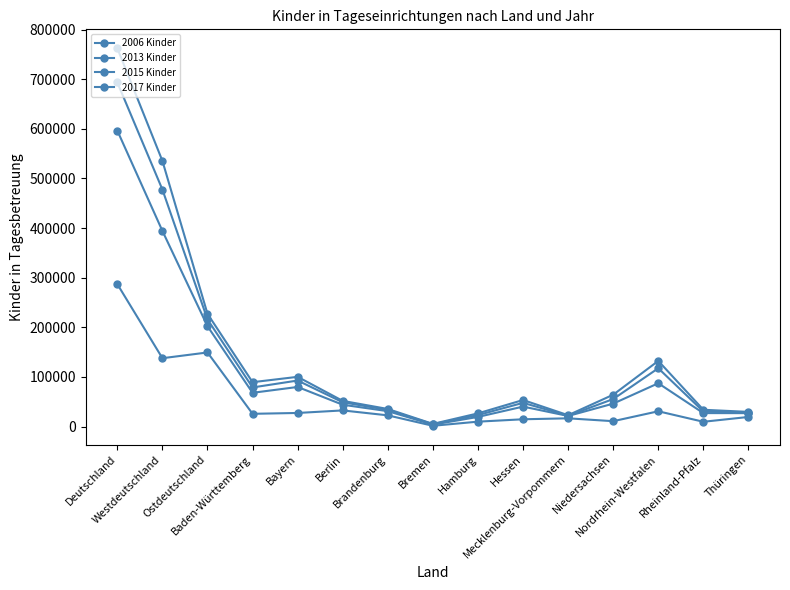

How many distinct data groups are displayed?

4